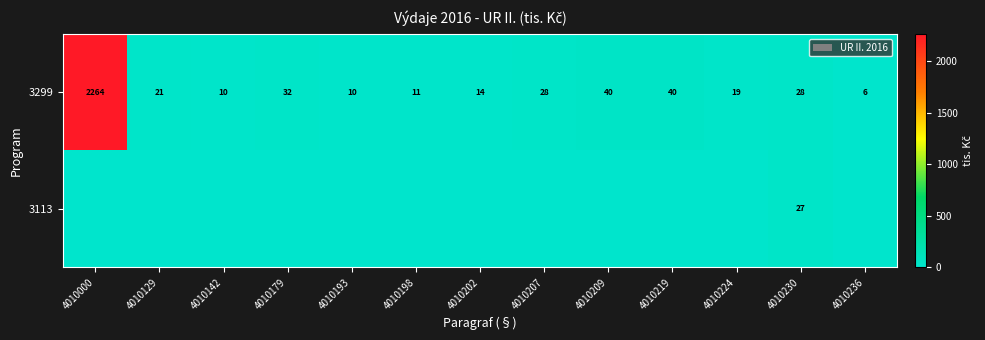

Is it true that 3299 equals 15 at 4010198?

False